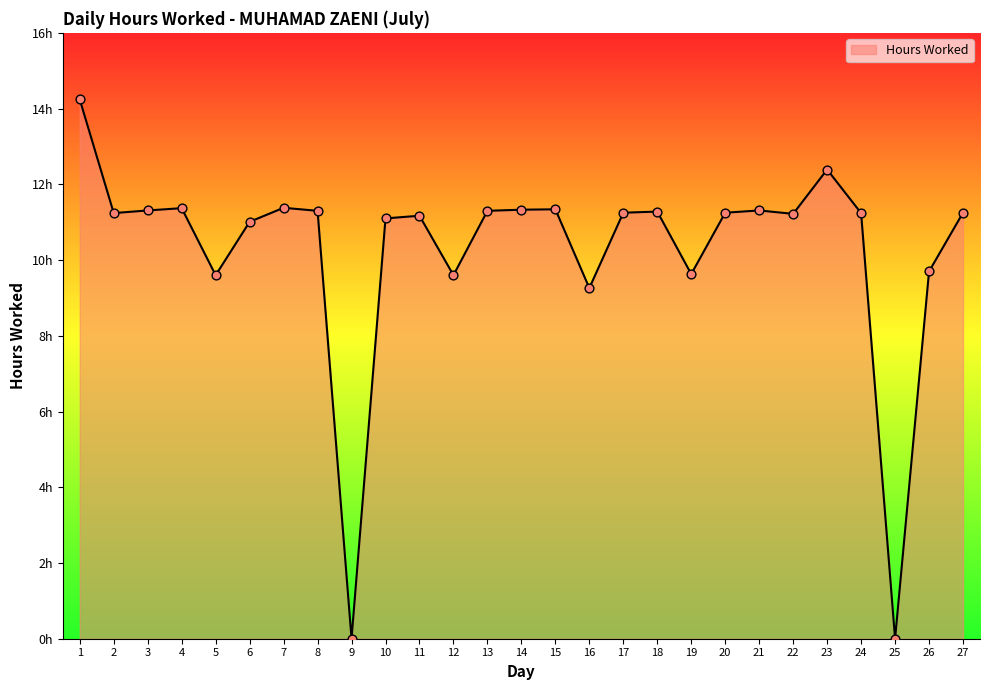

What is the ratio of the value at 11 to the value at 8?

1.0